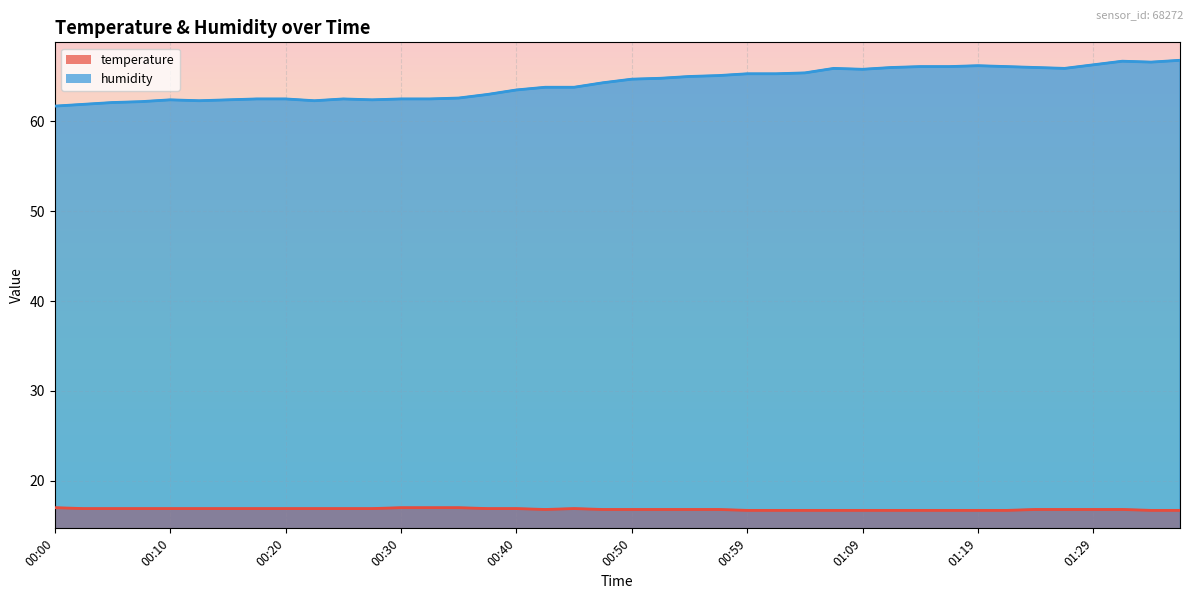

Rank the series by their maximum value, from lowest to highest.

temperature, humidity